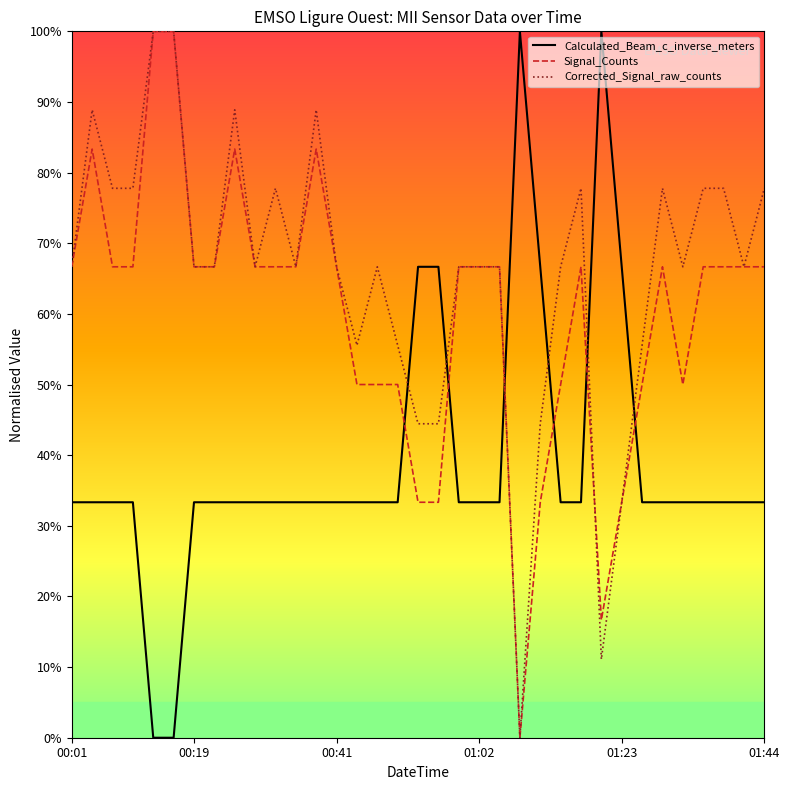

Rank the series by their average value, from highest to lowest.

Corrected_Signal_raw_counts, Signal_Counts, Calculated_Beam_c_inverse_meters